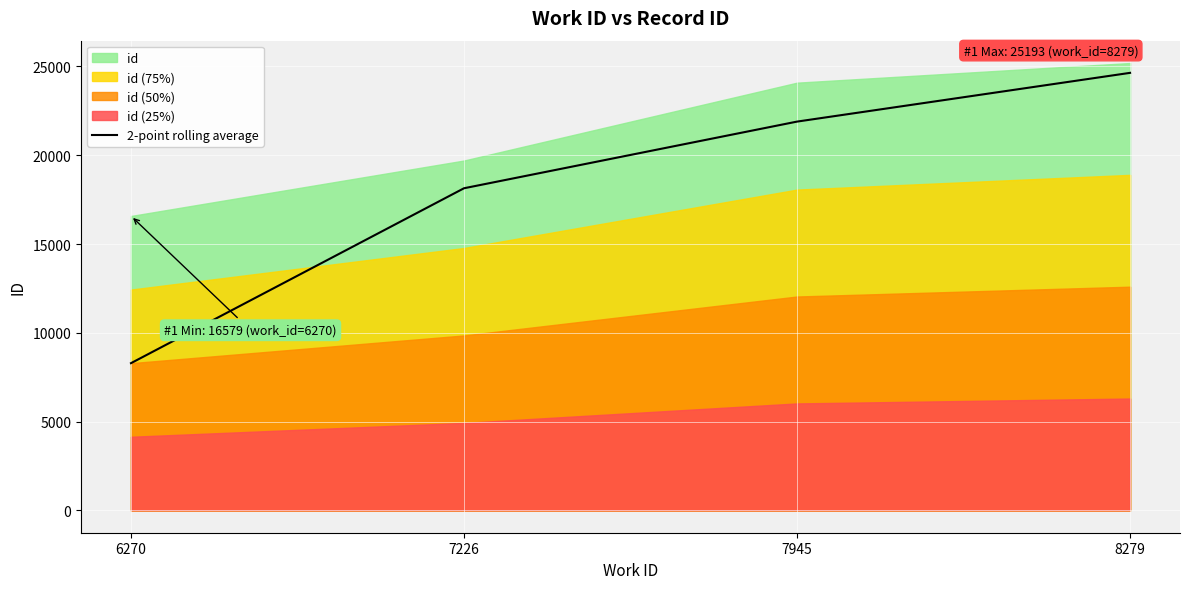

Is it true that the value at 8279 is 43160.9?

False